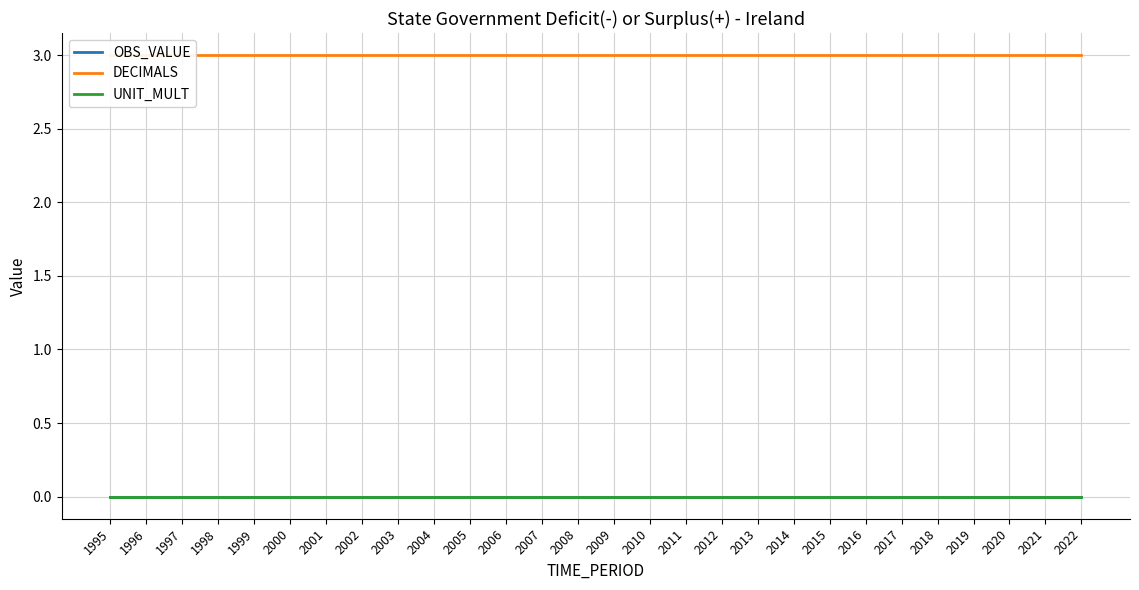

Which series has the widest spread of values?

OBS_VALUE